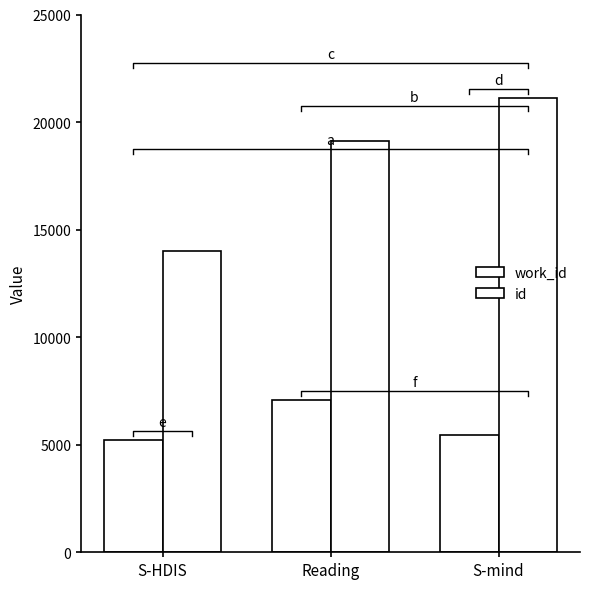

At how many categories does at least one series exceed 8626?

3